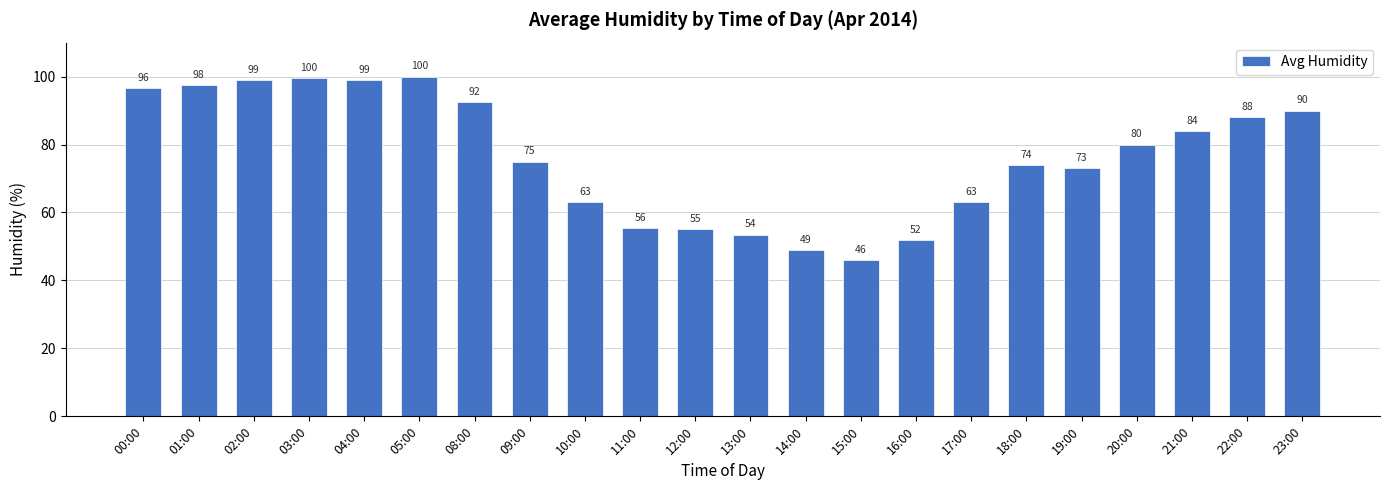

Which has a higher value, 23:00 or 16:00?

23:00